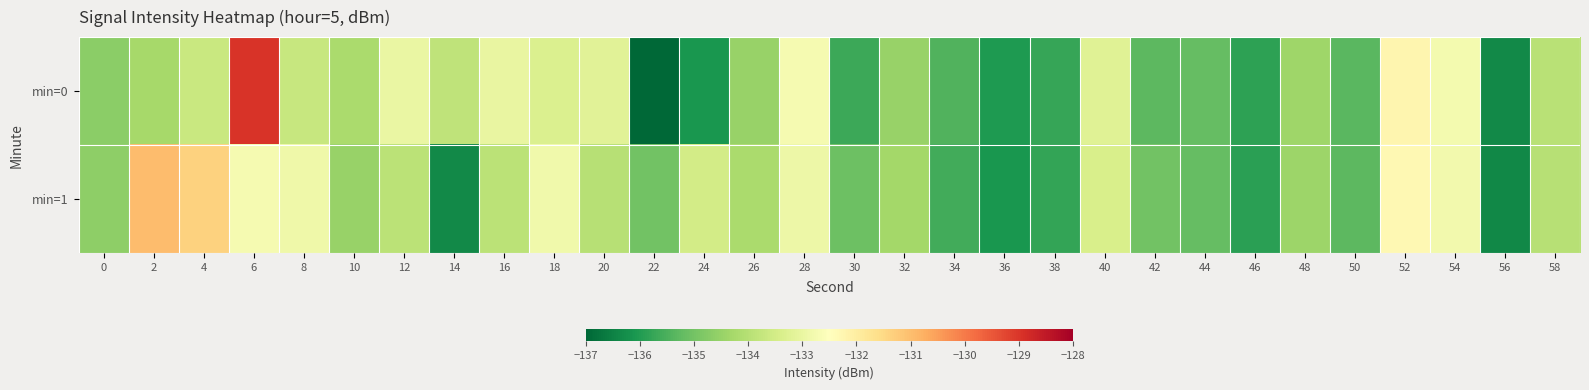

Rank the series by their average value, from highest to lowest.

min=1, min=0